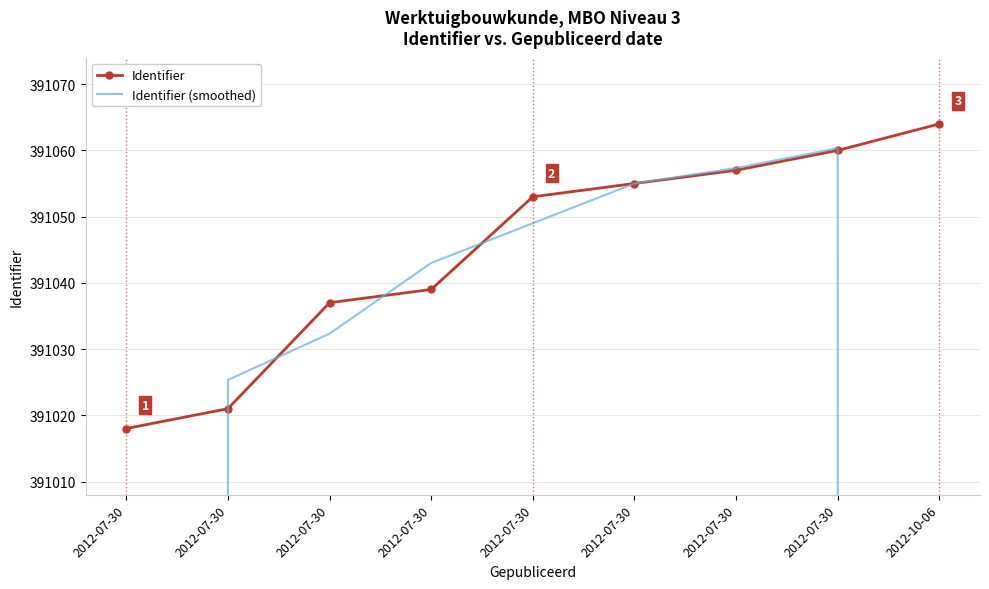

Where do Identifier and Identifier (smoothed) first cross each other?

2012-07-30 and 2012-07-30